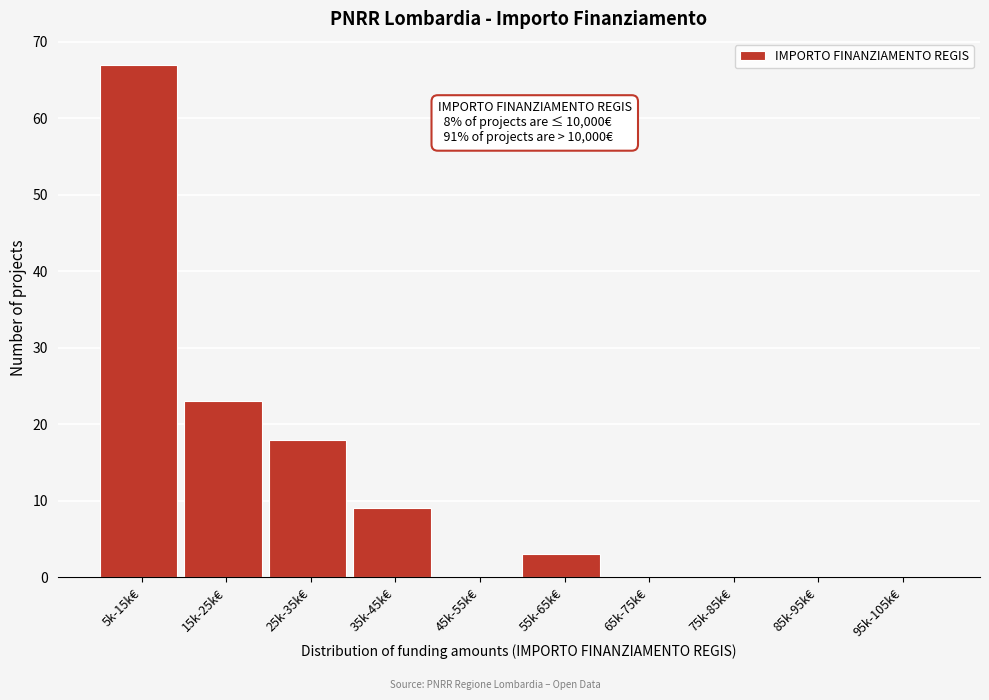

Reading left to right, list all the values displayed in this chart.

5k-15k€=67	15k-25k€=23	25k-35k€=18	35k-45k€=9	45k-55k€=0	55k-65k€=3	65k-75k€=0	75k-85k€=0	85k-95k€=0	95k-105k€=0